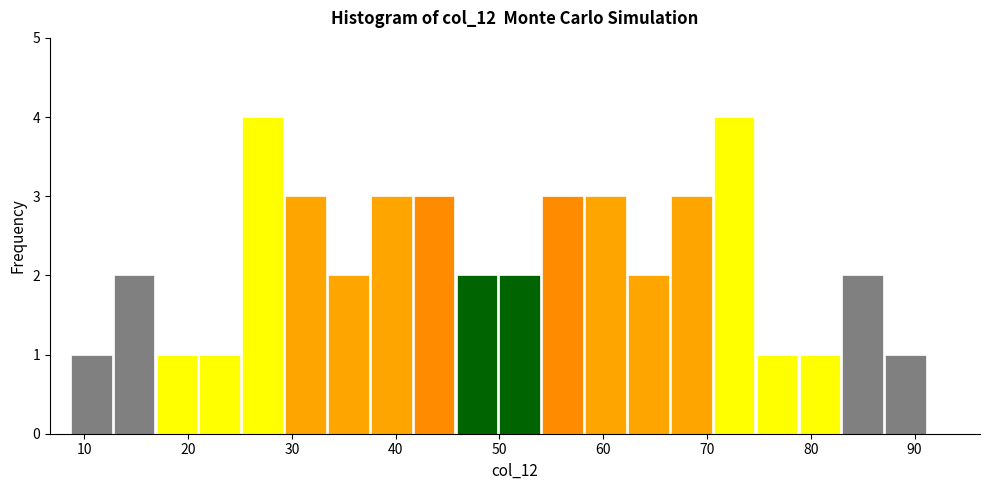

Reading left to right, transcribe this chart: for each bar, give the range it covers on the x-axis and its height. Neither the bar edges nor the heights are printed on the chart, so give them approximately, as read against the axes.

9 to 13: 1
13 to 17: 2
17 to 21: 1
21 to 25: 1
25 to 29: 4
29 to 33: 3
33 to 38: 2
38 to 42: 3
42 to 46: 3
46 to 50: 2
50 to 54: 2
54 to 58: 3
58 to 62: 3
62 to 67: 2
67 to 71: 3
71 to 75: 4
75 to 79: 1
79 to 83: 1
83 to 87: 2
87 to 91: 1